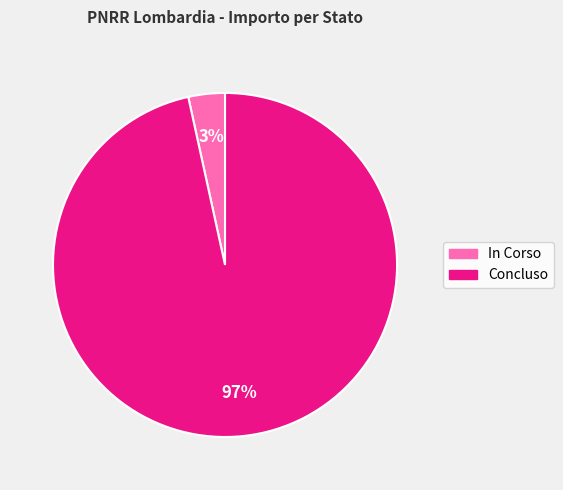

Which category has the smallest portion of the pie?

In Corso